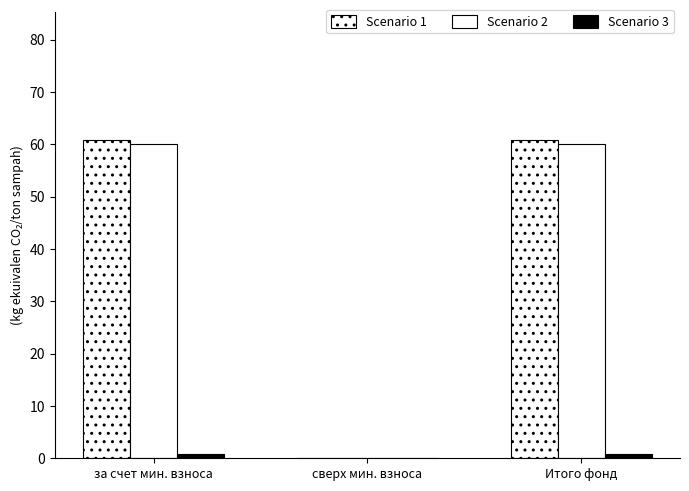

How many data points does each series have?

3